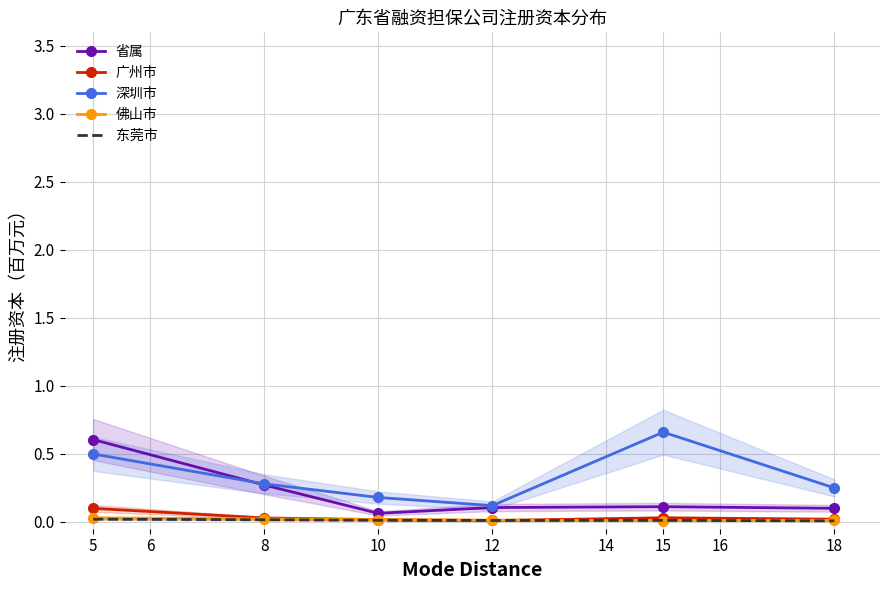

Which category has the highest value in the 深圳市 series?

15